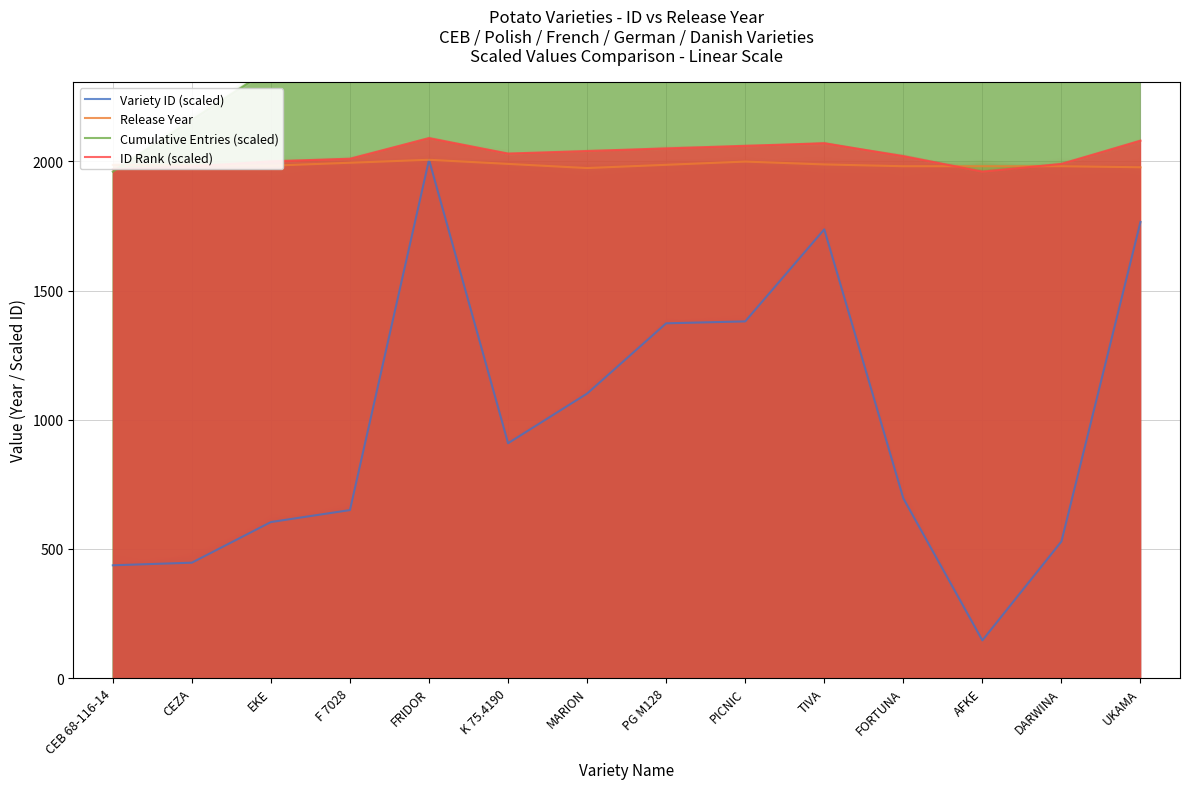

Reading left to right, list all the values displayed in this chart.

Variety ID (scaled): 436.4	446.5	603.8	650.1	2006.0	908.9	1101.1	1373.0	1380.5	1736.7	695.6	145.8	528.5	1765.5
Release Year: 1986.0	1986.0	1983.0	1994.5	2006.0	1990.0	1974.0	1986.5	1999.0	1988.0	1981.0	1981.0	1981.0	1977.0
Cumulative Entries (scaled): 1960.0	2160.0	2360.0	2360.0	2560.0	2560.0	2760.0	2760.0	2960.0	3160.0	3360.0	3560.0	3760.0	3960.0
ID Rank (scaled): 1970.0	1980.0	2000.0	2010.0	2090.0	2030.0	2040.0	2050.0	2060.0	2070.0	2020.0	1960.0	1990.0	2080.0